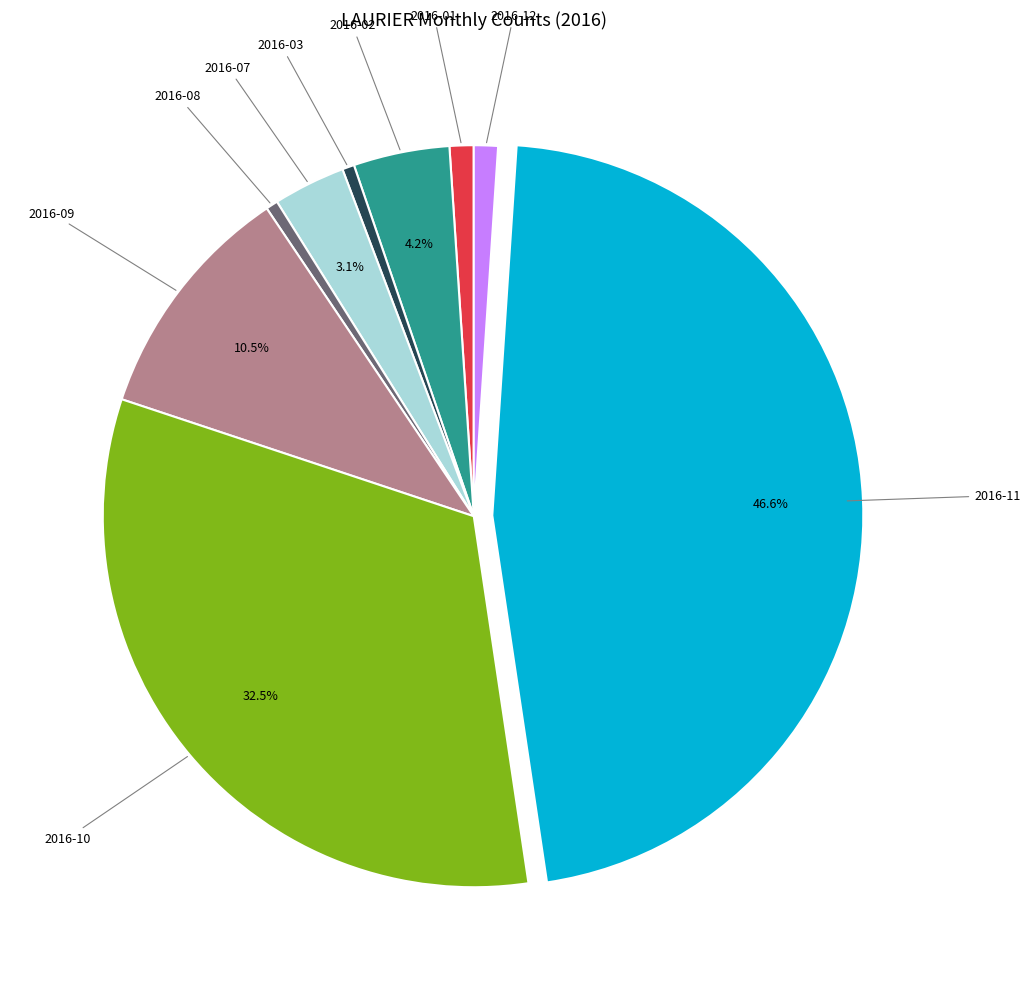

Does any single category account for the majority?

No